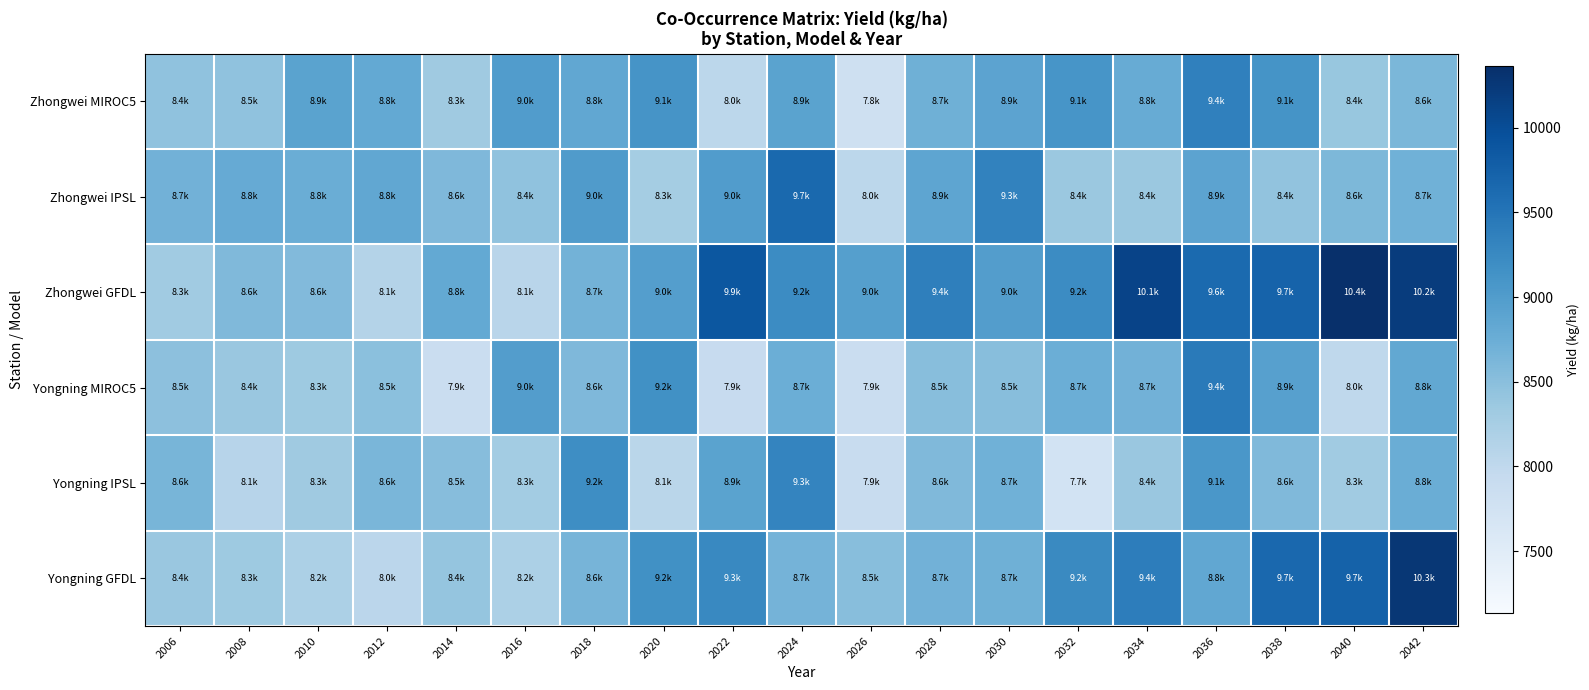

What is the smallest value displayed?

7738.0